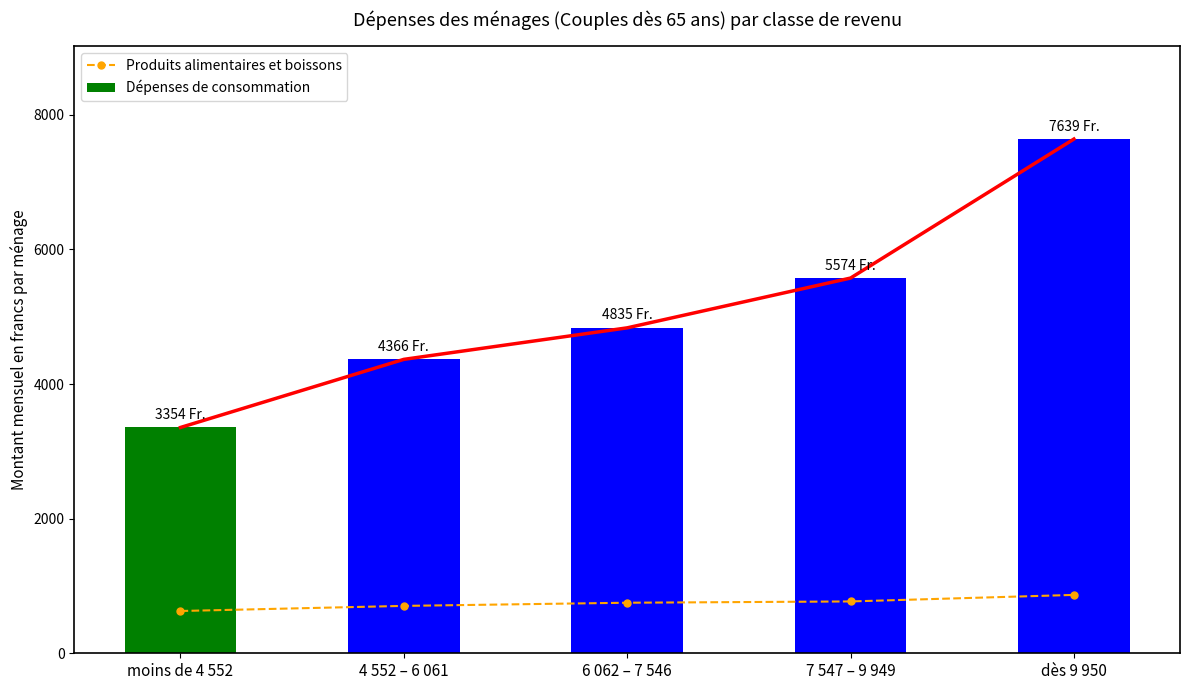

Is the value of Dépenses de consommation at 6 062 – 7 546 greater than the value of Produits alimentaires et boissons at 4 552 – 6 061?

Yes